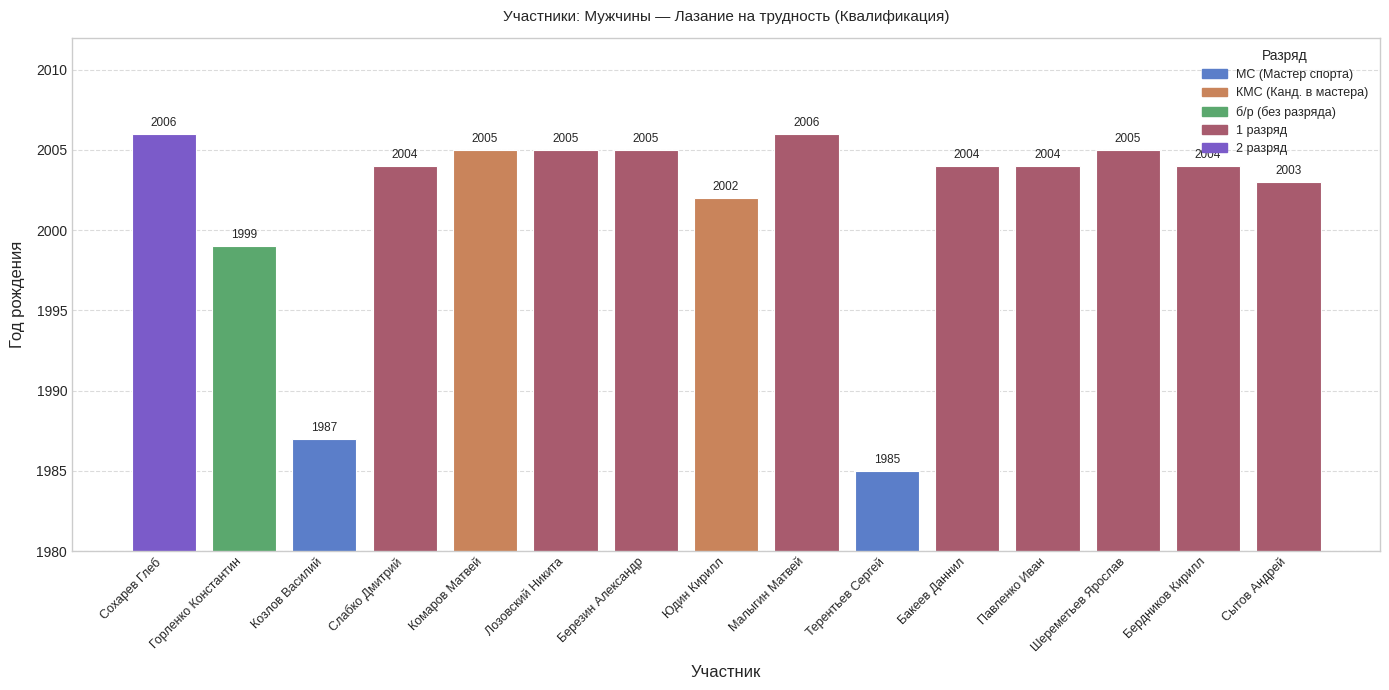

At which label does the data first exceed 2004?

Сохарев Глеб